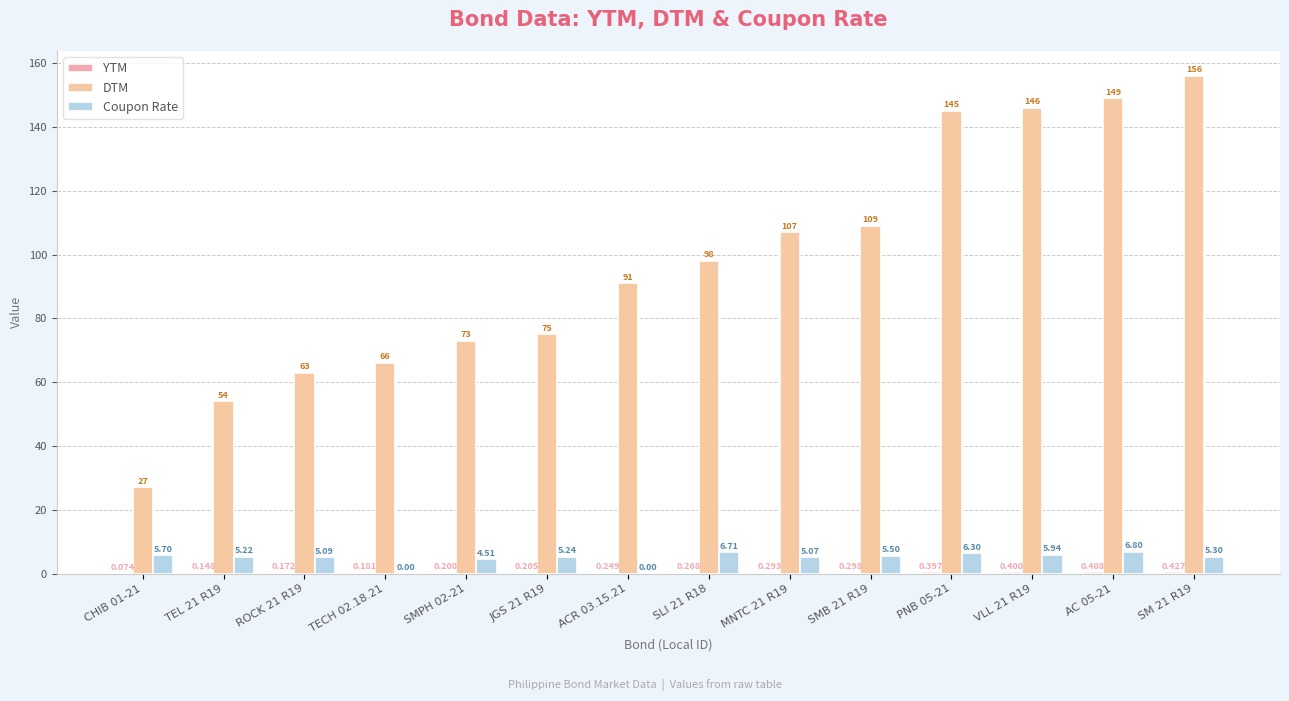

How many groups of bars are there?

14